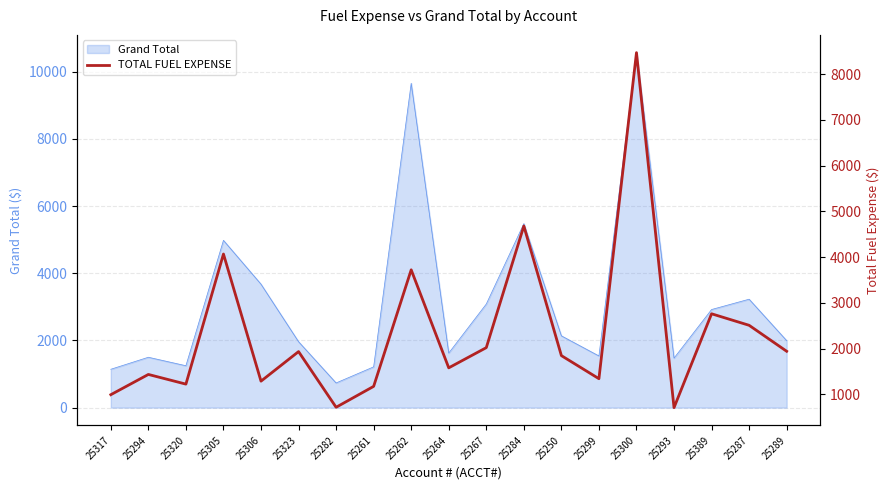

How many data points are less than 1846?

9